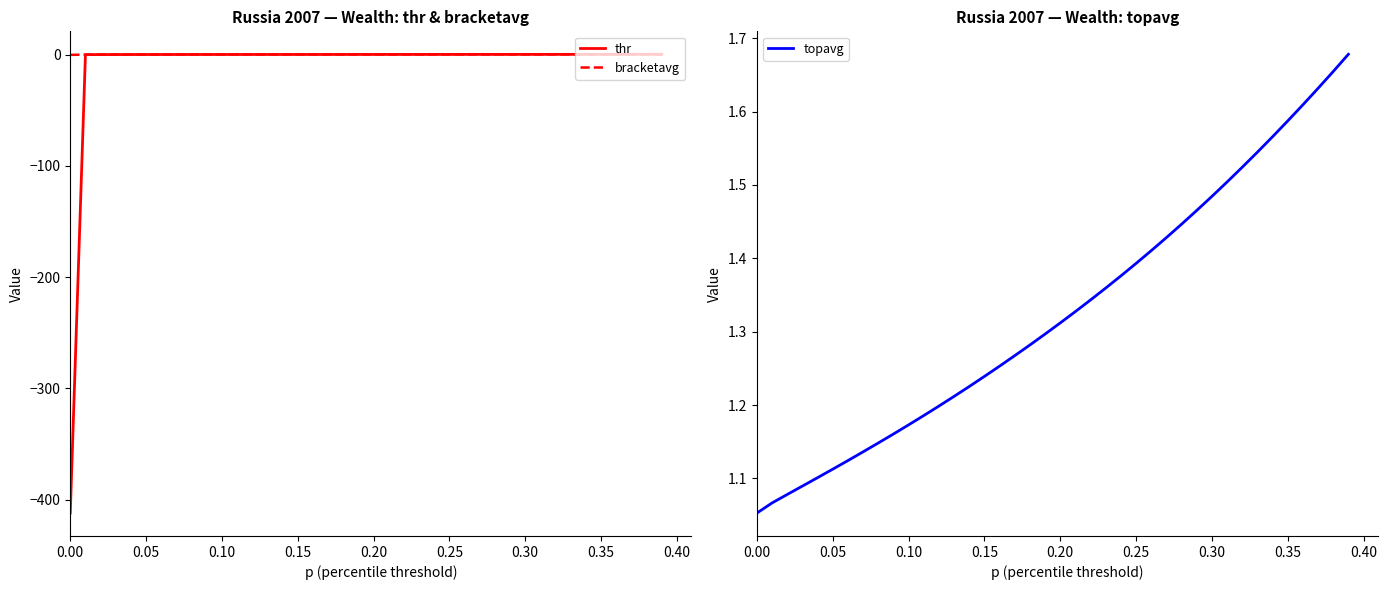

What is the maximum value shown in the chart?

1.7